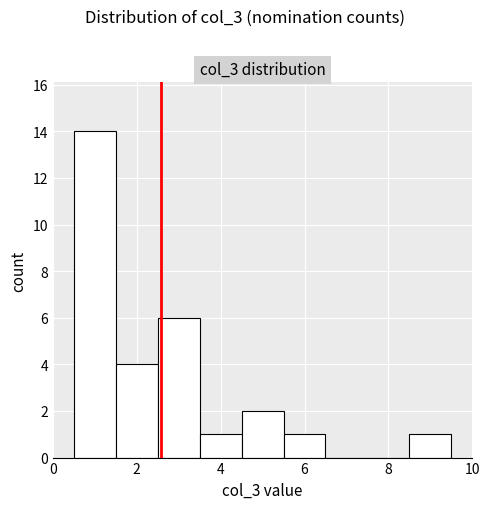

Reading left to right, transcribe this chart: for each bar, give the range it covers on the x-axis and its height. Neither the bar edges nor the heights are printed on the chart, so give them approximately, as read against the axes.

0.5 to 1.5: 14
1.5 to 2.5: 4
2.5 to 3.5: 6
3.5 to 4.5: 1
4.5 to 5.5: 2
5.5 to 6.5: 1
6.5 to 7.5: 0
7.5 to 8.5: 0
8.5 to 9.5: 1